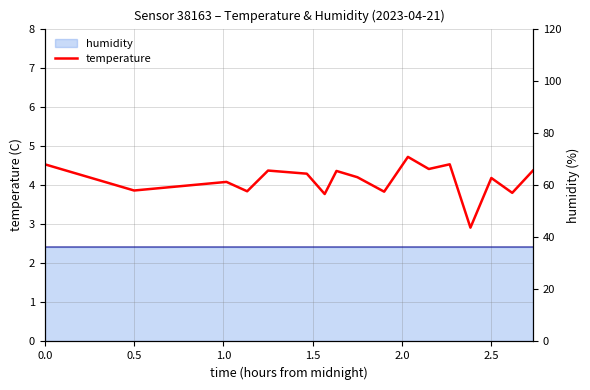

The value at 2.5 is 4.2. True or false?

True